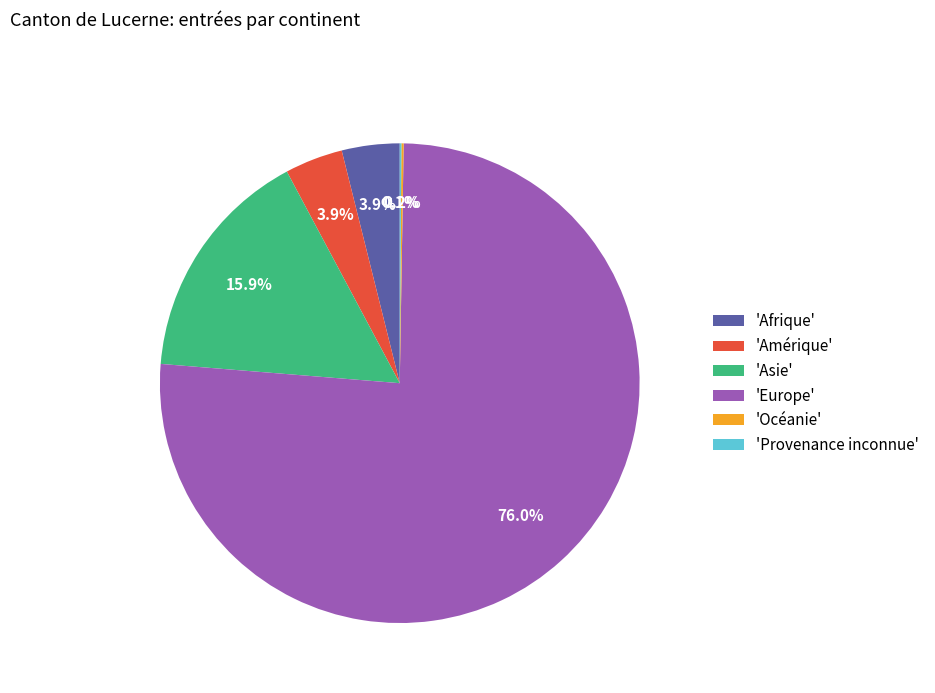

What percentage is NOT represented by 'Europe'?

24.0%